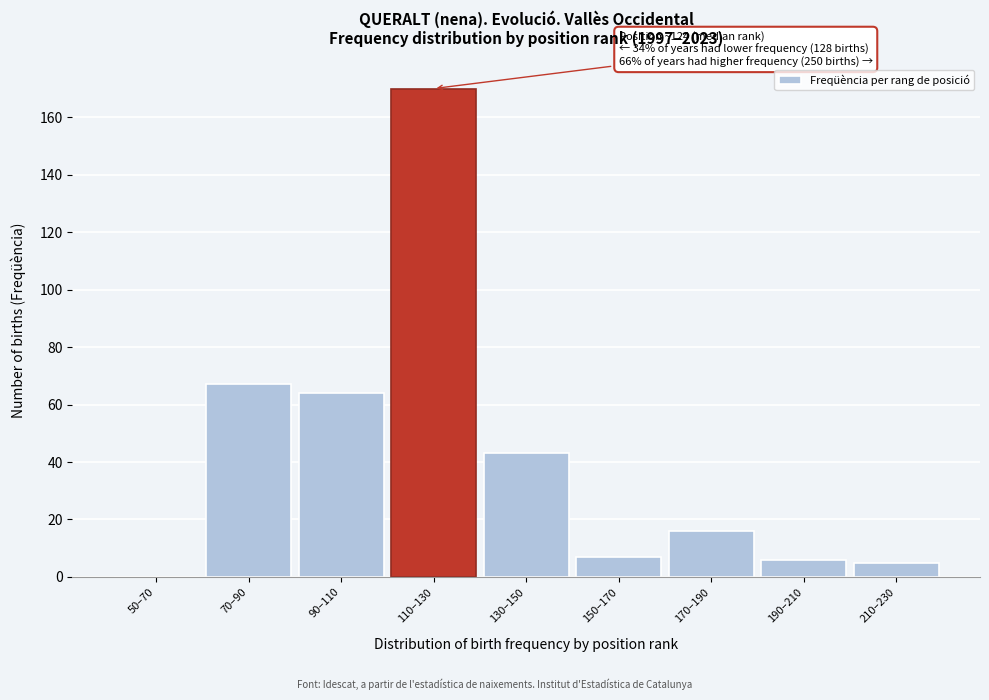

Reading right to left, what are all the values shown in this chart?

210–230=5	190–210=6	170–190=16	150–170=7	130–150=43	110–130=170	90–110=64	70–90=67	50–70=0